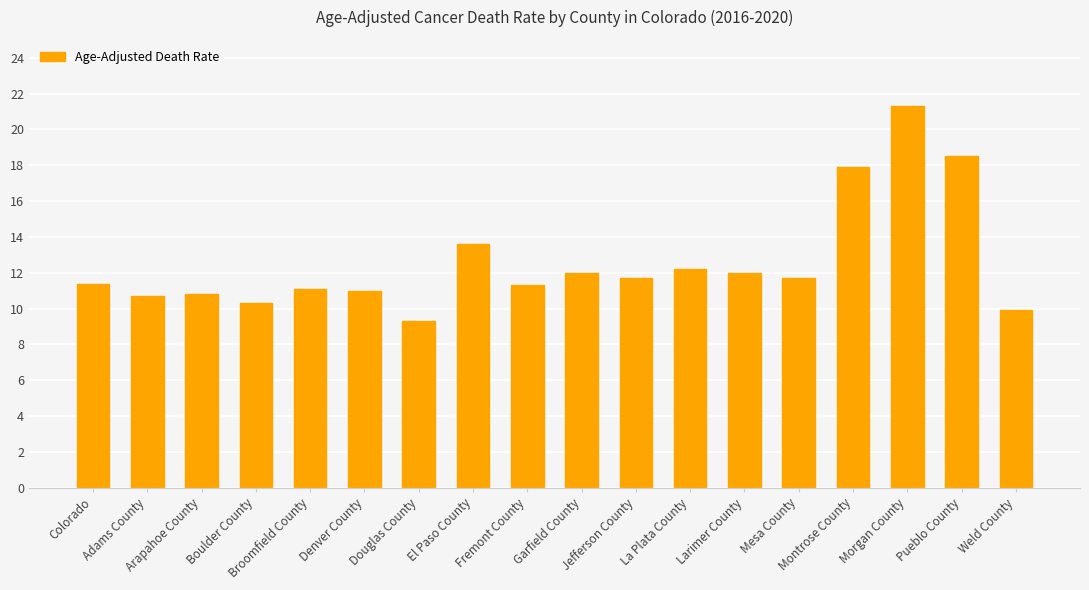

At which category does the chart reach its peak across all series?

Morgan County